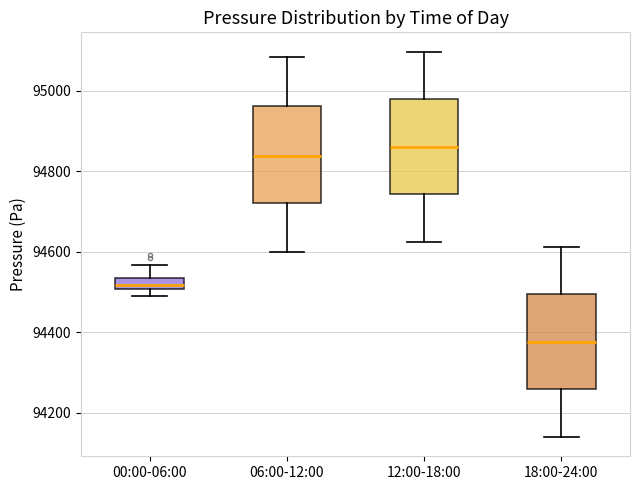

Where does the median line of the box for 18:00-24:00 sit on the y-axis? The values are not printed on the chart, so give them approximately, as read against the axis.

94380